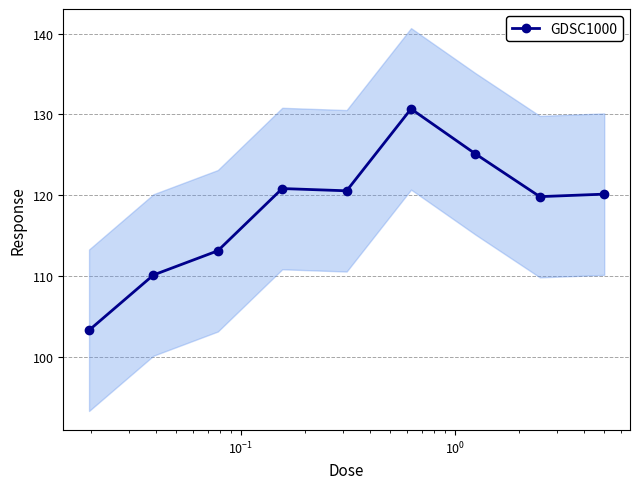

What is the maximum value for GDSC1000?

130.7